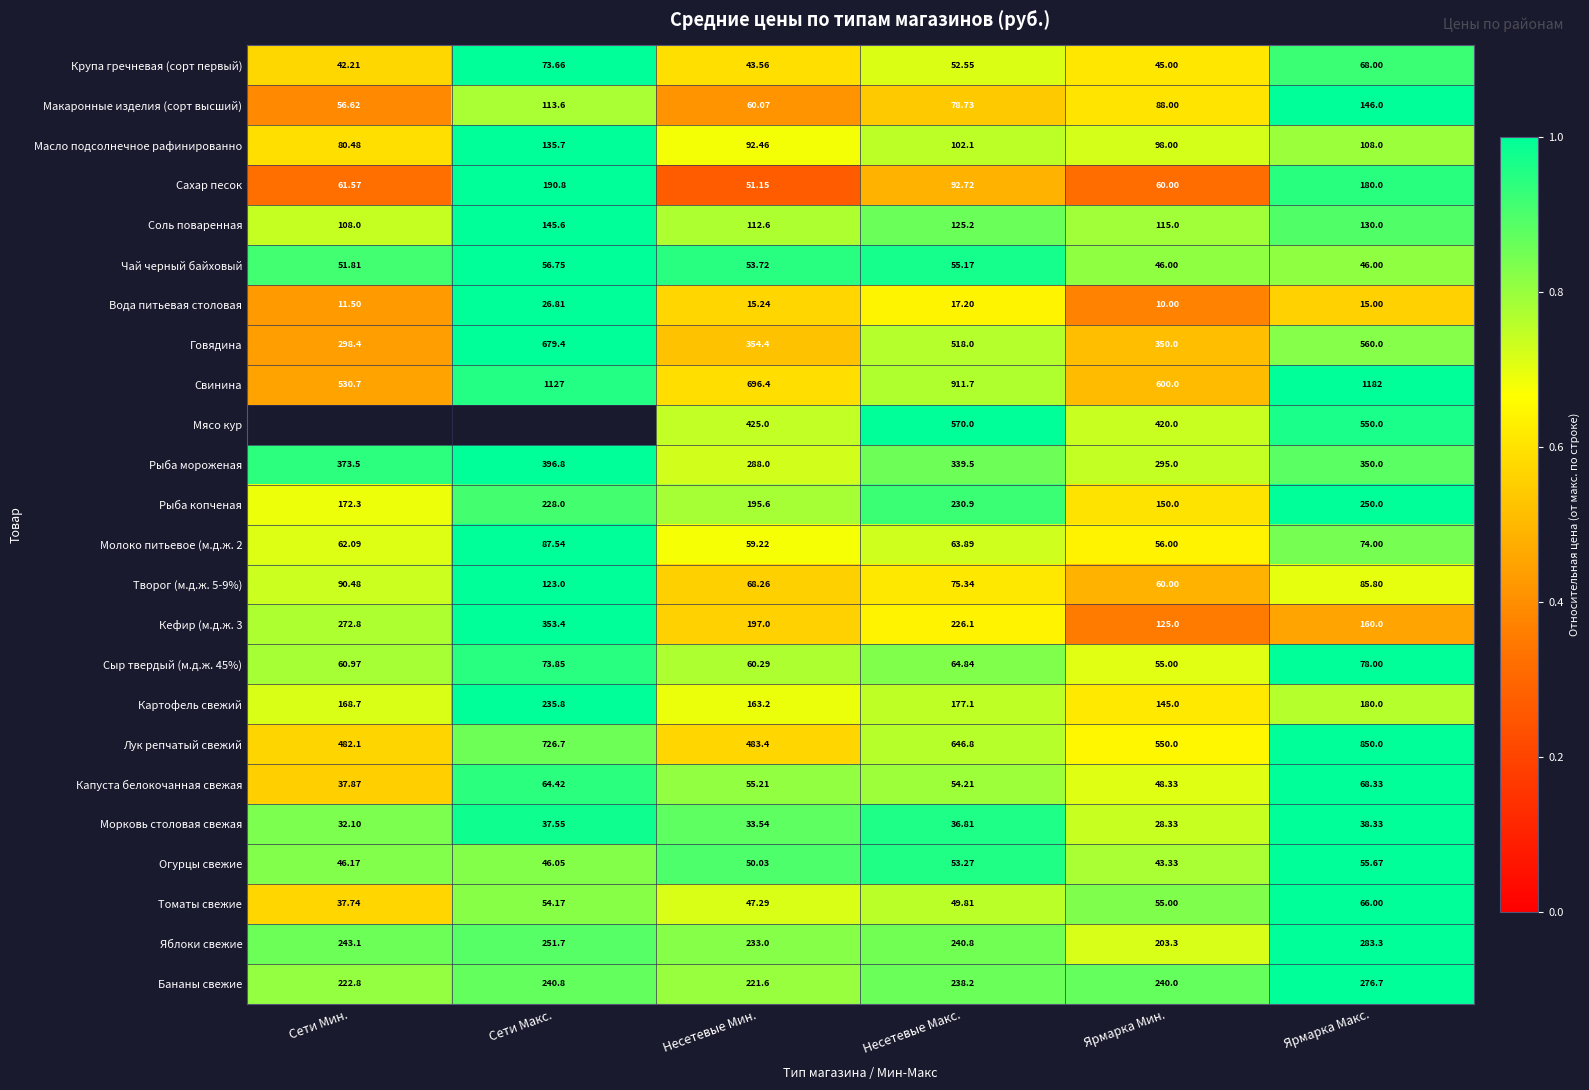

Count the number of categories in the chart.

6